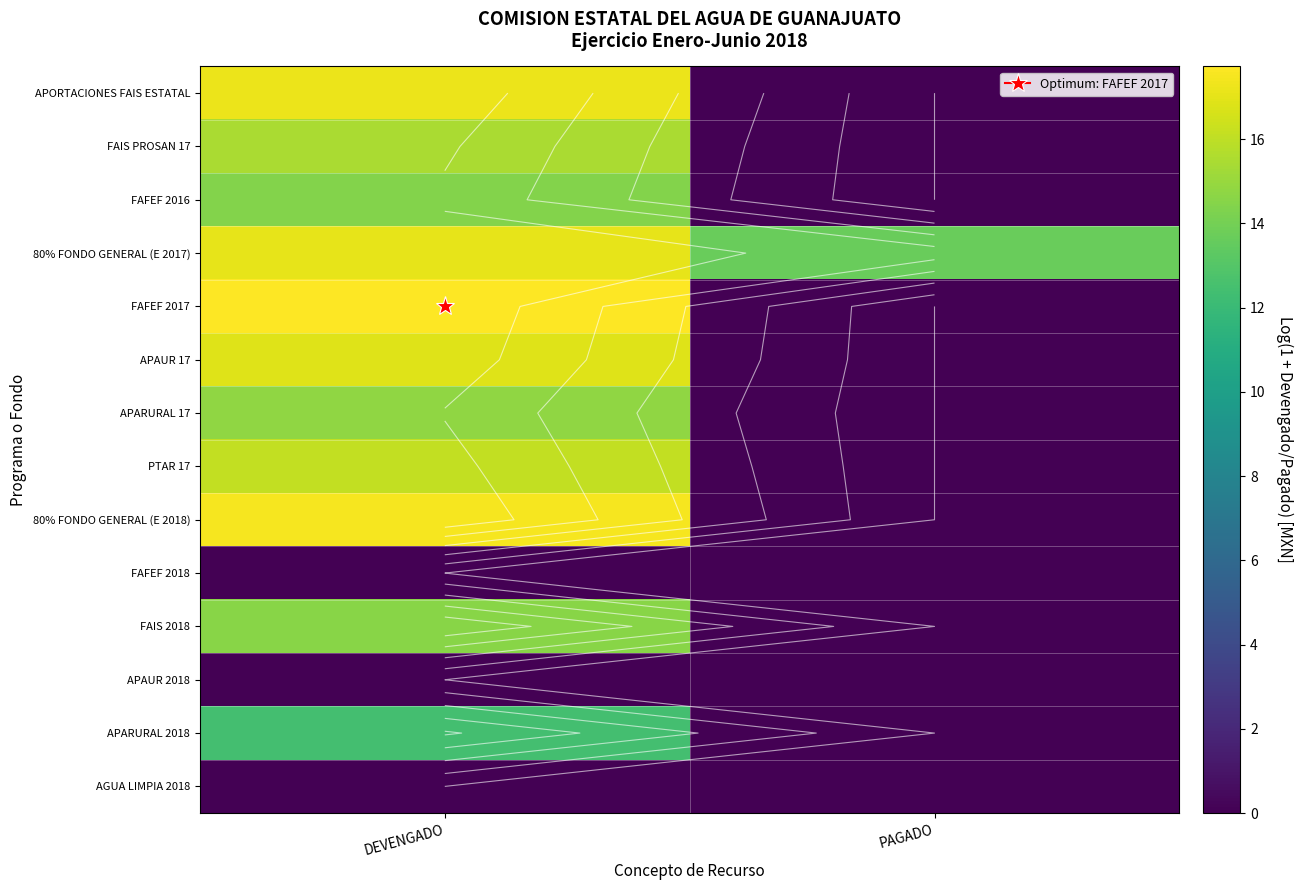

At which label is FAFEF 2018 closest to 0?

DEVENGADO